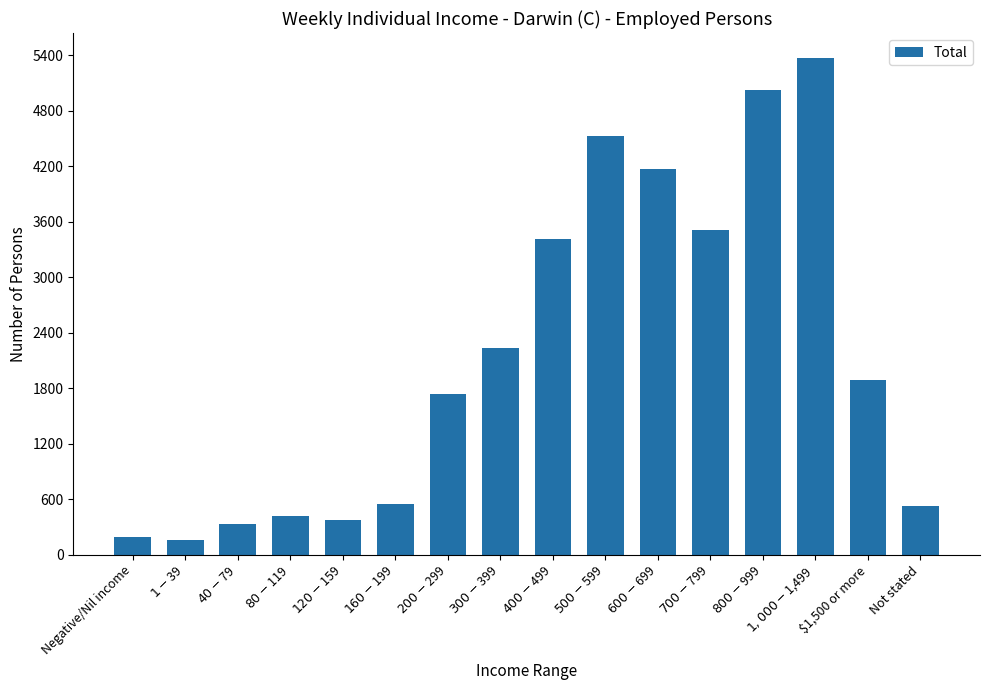

Does the chart contain any negative values?

No